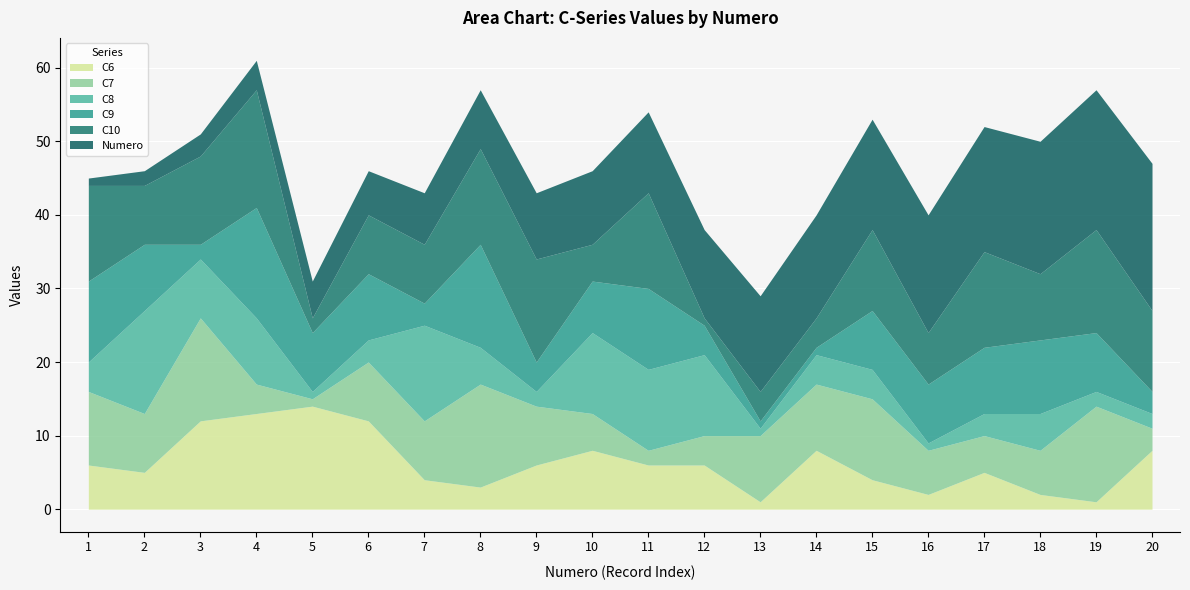

At which category does C10 reach its first local valley?

2